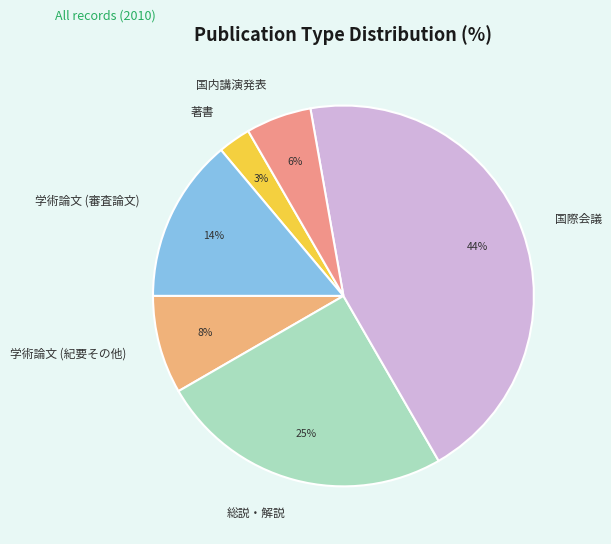

True or false: 学術論文 (審査論文) accounts for 14% of the total.

True